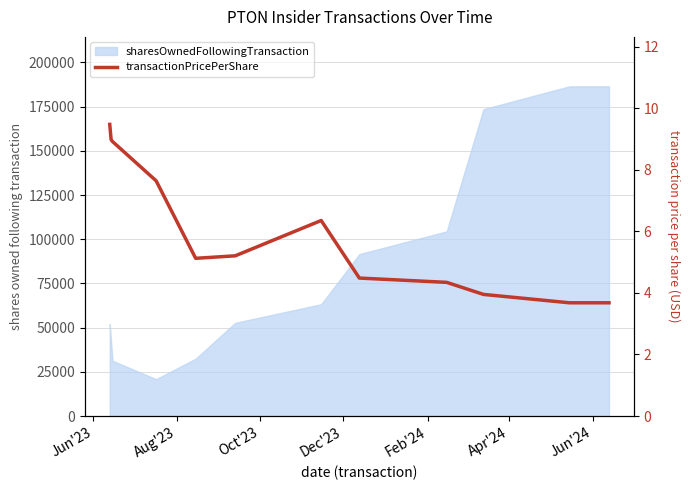

What is the label of the 7th point from the right?

Apr'24